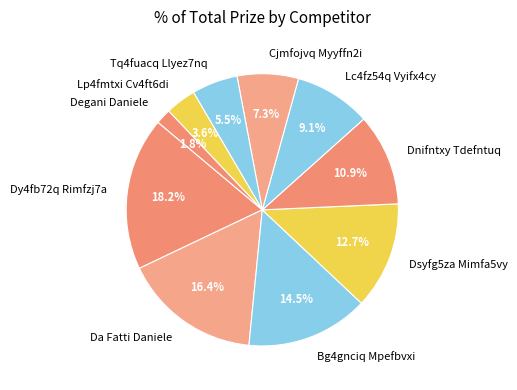

Do Tq4fuacq Llyez7nq and Degani Daniele together represent more than half of the pie?

No